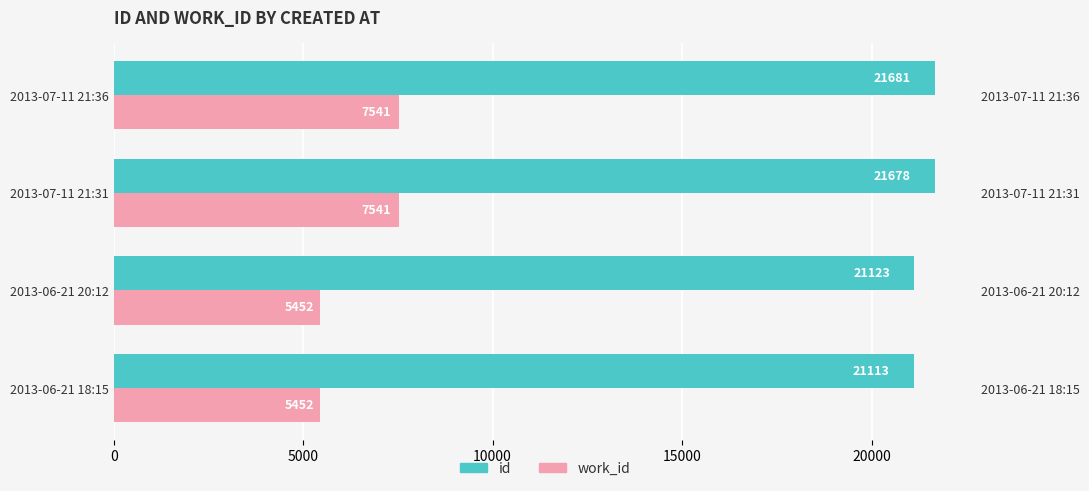

What is the difference between the maximum and minimum values in the work_id series?

2089